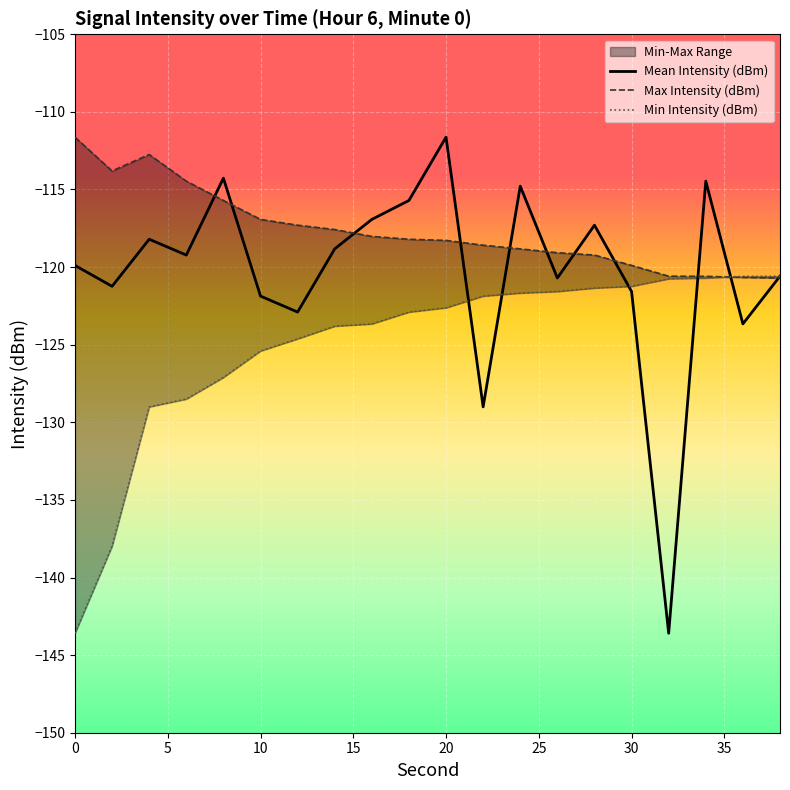

Rank the series by their maximum value, from lowest to highest.

Min Intensity (dBm), Mean Intensity (dBm), Max Intensity (dBm)